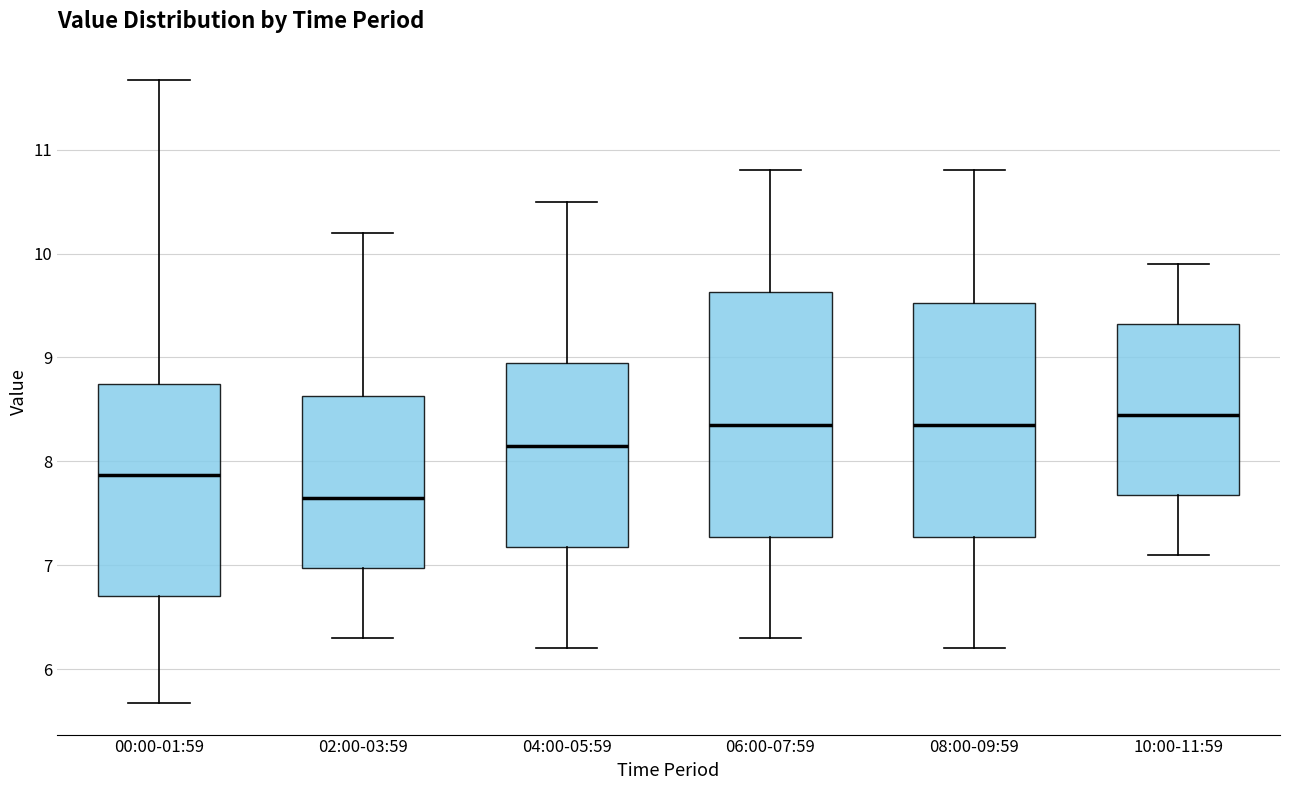

Where is the upper edge of the box for 02:00-03:59 on the y-axis? The values are not printed on the chart, so give them approximately, as read against the axis.

8.6